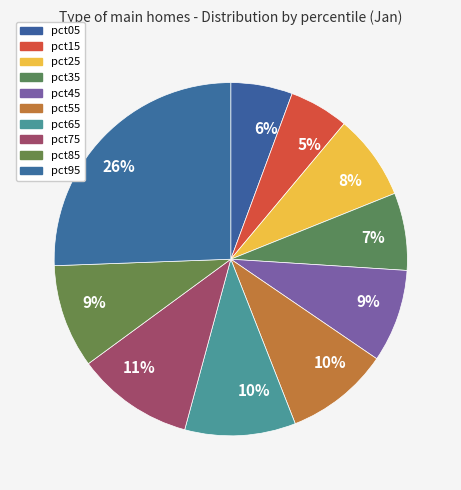

Which category has the smallest portion of the pie?

pct15